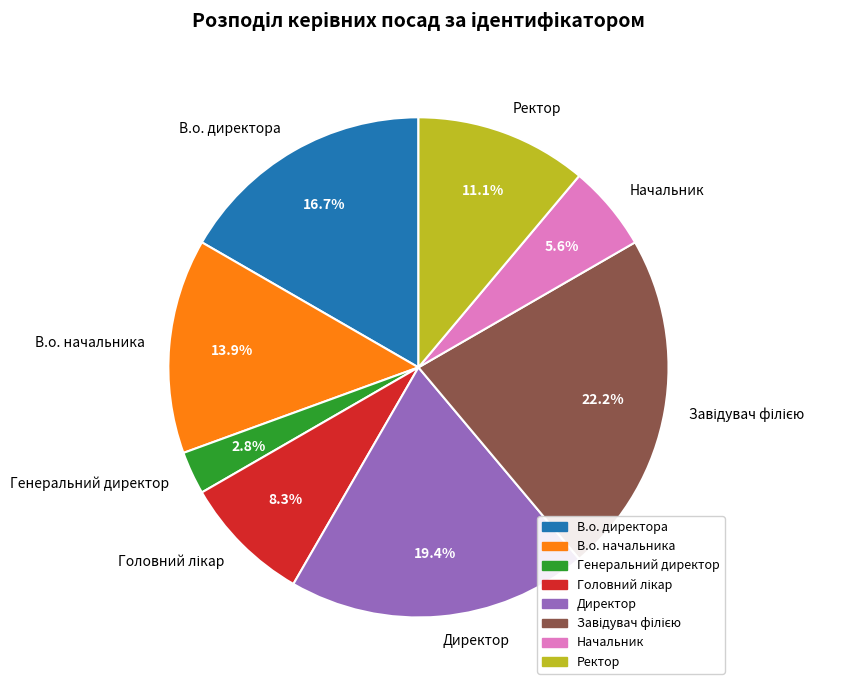

What is the smallest slice in the pie chart?

Генеральний директор